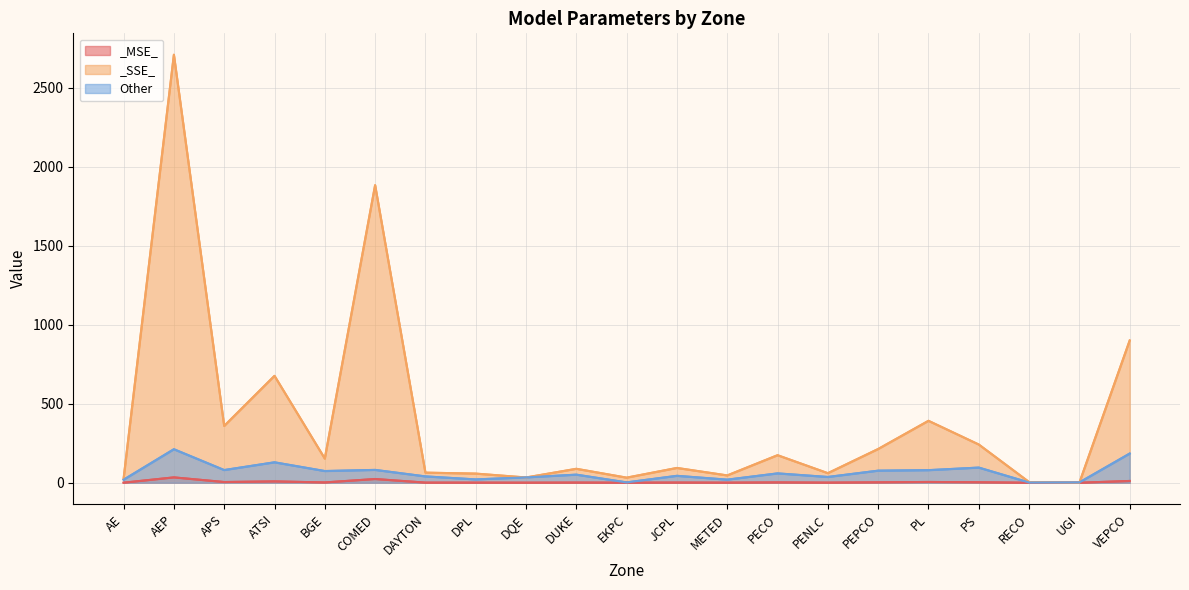

Is it true that _SSE_ equals 627.7 at APS?

False